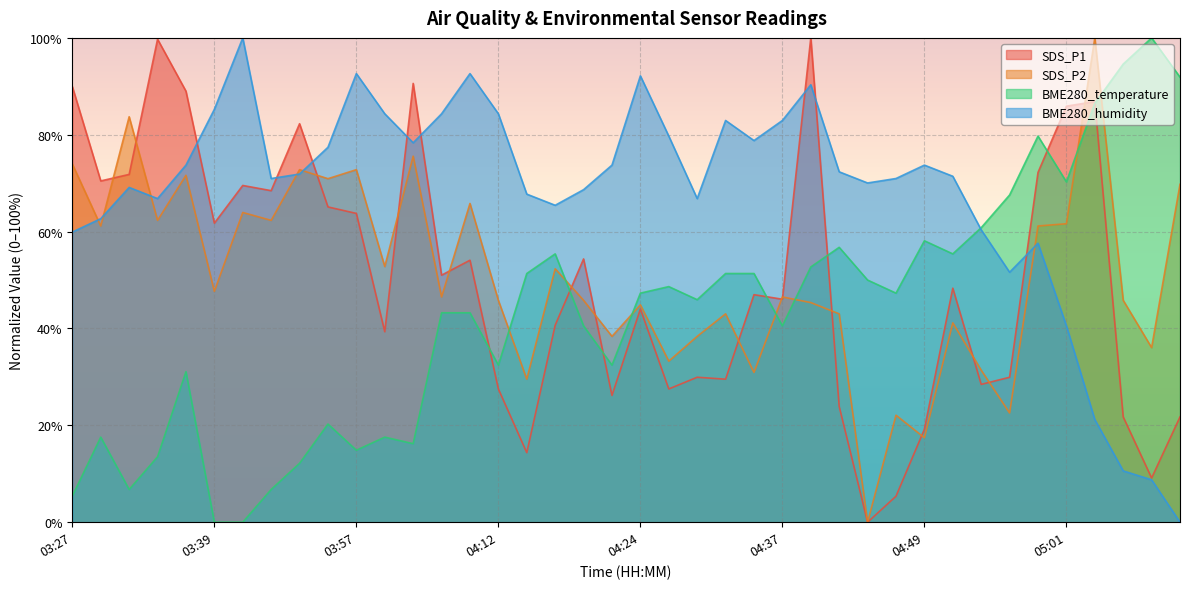

Reading right to left, list all the values displayed in this chart.

SDS_P1: 21.7	9.1	21.7	86.8	85.9	72.2	29.9	28.5	48.3	19.2	5.4	0.0	23.9	100.0	46.0	47.0	29.5	29.9	27.5	44.0	26.2	54.4	40.7	14.4	27.5	54.1	51.0	90.6	39.3	63.8	65.1	82.3	68.5	69.5	61.7	89.0	99.7	71.8	70.5	89.9
SDS_P2: 69.8	36.0	45.8	100.0	61.6	61.2	22.6	31.4	41.2	17.4	22.1	0.0	43.0	45.3	46.5	30.9	43.0	38.4	33.3	44.9	38.4	45.8	52.3	29.5	45.8	65.8	46.5	75.6	52.8	72.8	70.9	72.8	62.3	64.0	47.7	71.6	62.3	83.7	61.2	74.0
BME280_temperature: 91.9	100.0	94.6	86.5	70.3	79.7	67.6	60.8	55.4	58.1	47.3	50.0	56.8	52.7	40.5	51.4	51.4	45.9	48.6	47.3	32.4	40.5	55.4	51.4	32.4	43.2	43.2	16.2	17.6	14.9	20.3	12.2	6.8	0.0	0.0	31.1	13.5	6.8	17.6	5.4
BME280_humidity: 0.0	8.8	10.6	21.2	40.6	57.6	51.6	60.4	71.4	73.7	71.0	70.0	72.4	90.3	82.9	78.8	82.9	66.8	79.7	92.2	73.7	68.7	65.4	67.7	84.3	92.6	84.3	78.3	84.3	92.6	77.4	71.9	71.0	100.0	85.3	73.7	66.8	69.1	62.7	59.9